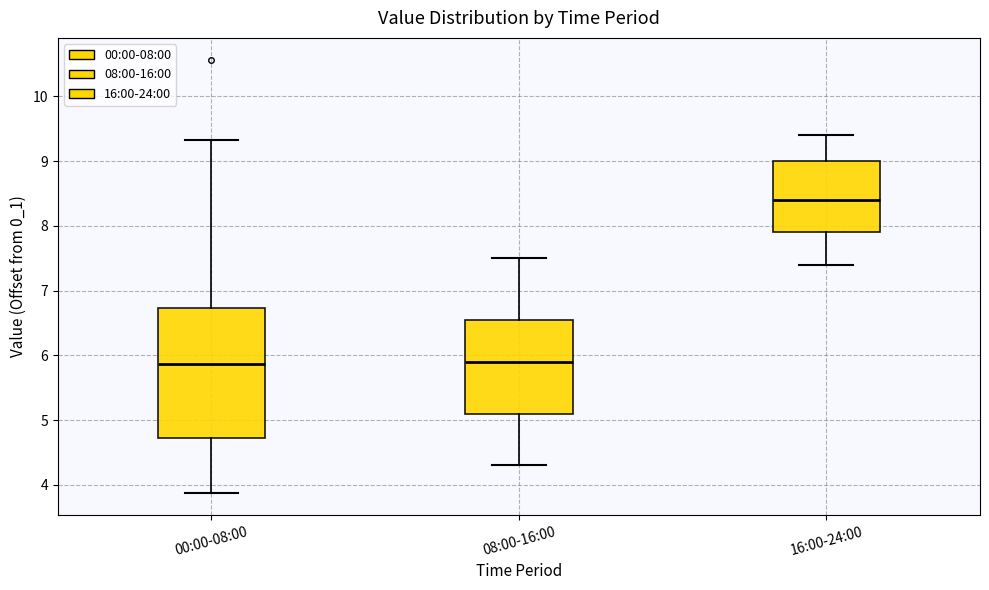

Which box has the highest median line?

16:00-24:00